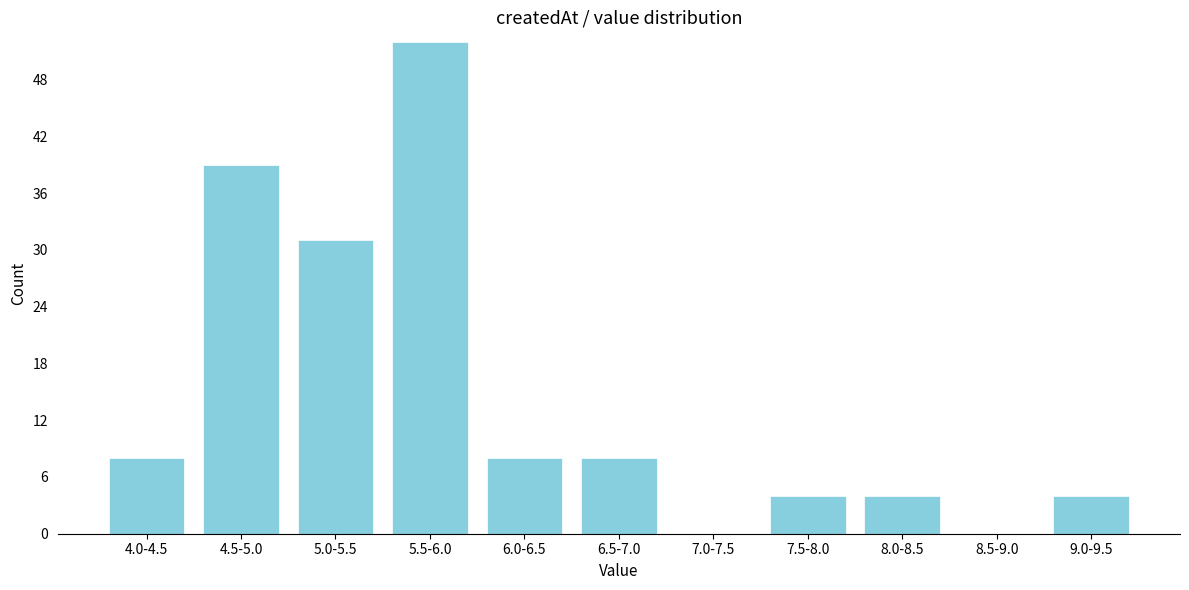

Reading right to left, list all the values displayed in this chart.

9.0-9.5=4	8.5-9.0=0	8.0-8.5=4	7.5-8.0=4	7.0-7.5=0	6.5-7.0=8	6.0-6.5=8	5.5-6.0=52	5.0-5.5=31	4.5-5.0=39	4.0-4.5=8